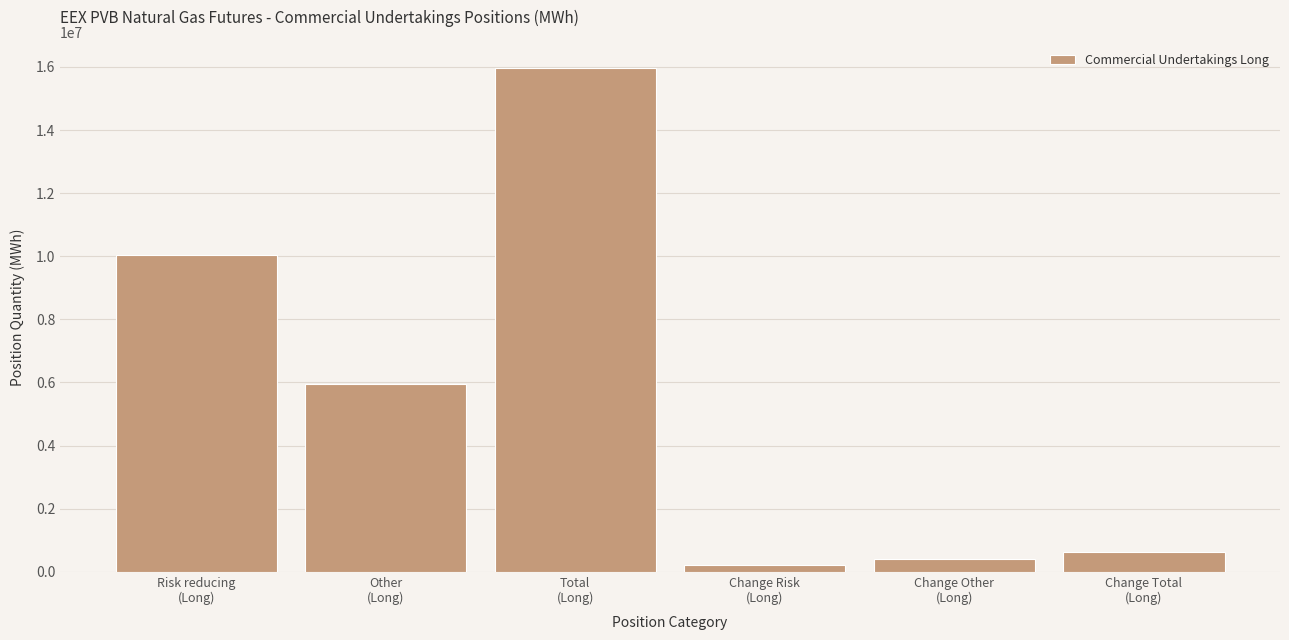

Reading right to left, transcribe all the data shown in this chart.

617190	411750	205440	15971020	5937960	10033060